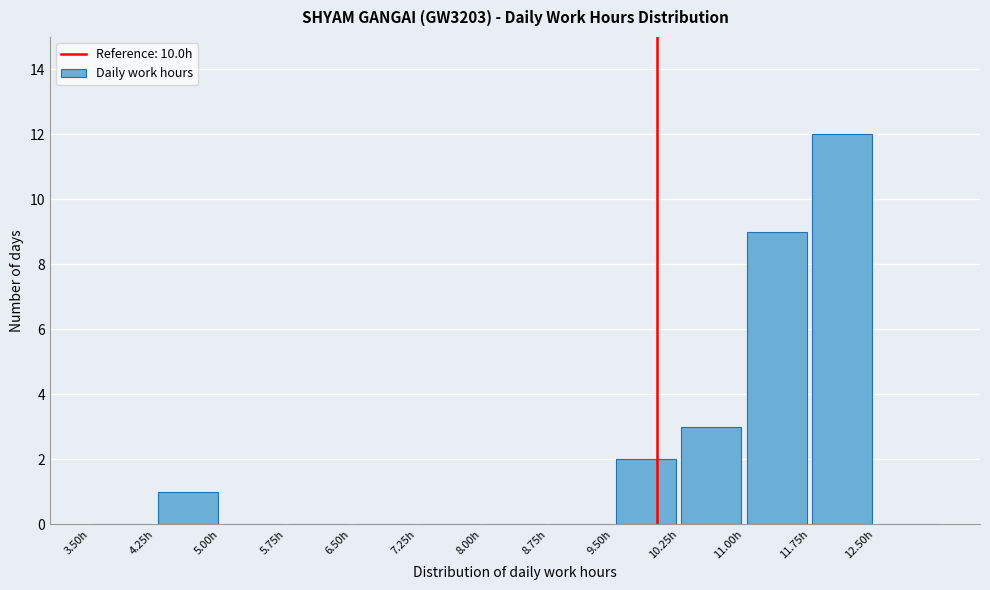

What is the height of the bar covering 10.25 to 11.00 on the x-axis? Neither the bar edges nor the heights are printed on the chart, so give them approximately, as read against the axes.

3